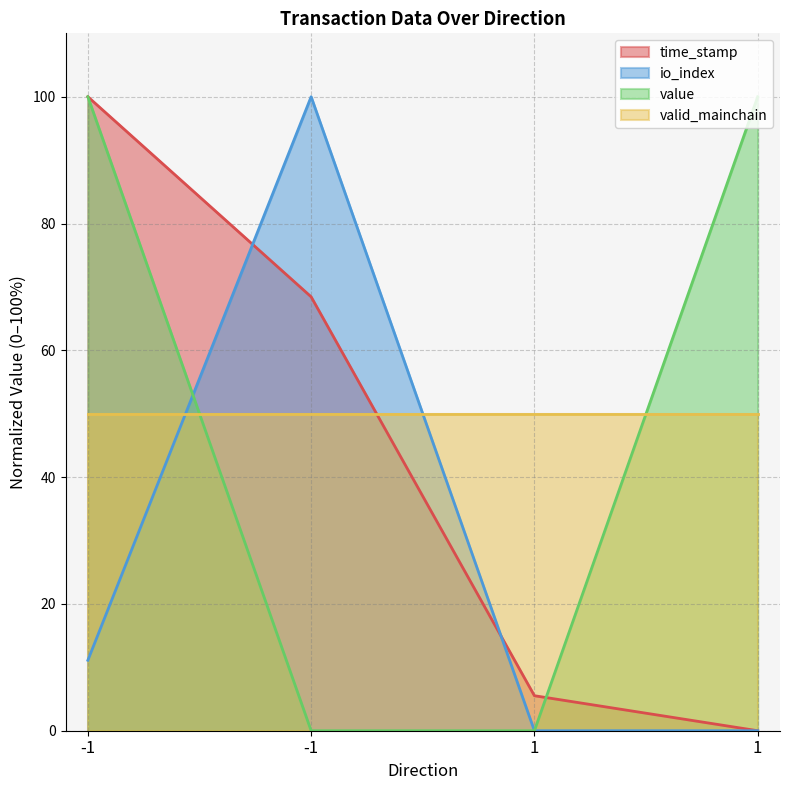

What are all the series names shown in the legend?

time_stamp, io_index, value, valid_mainchain